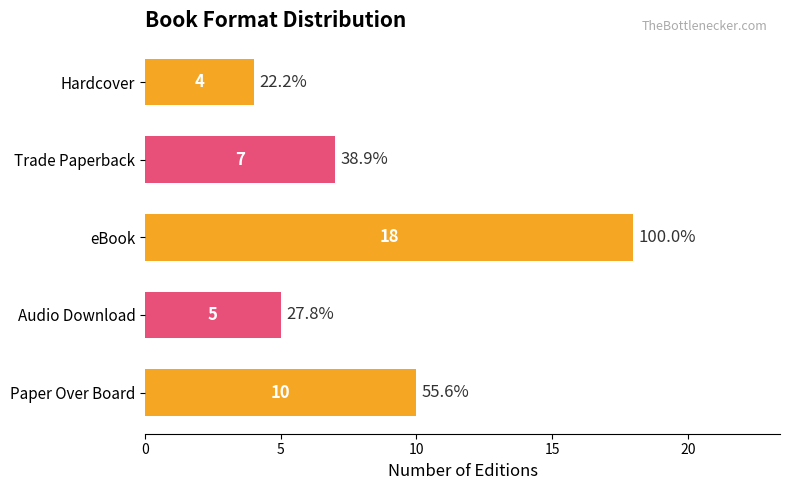

Reading left to right, extract all data points from this chart.

10	5	18	7	4